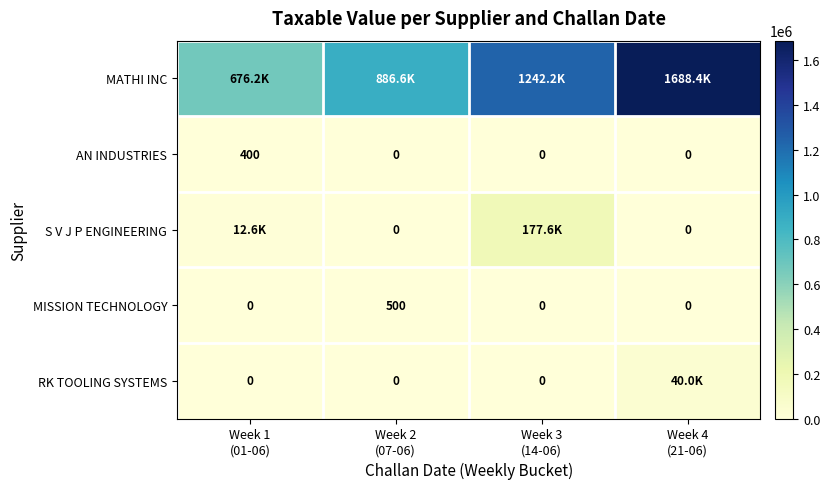

Count the number of data series in this chart.

5